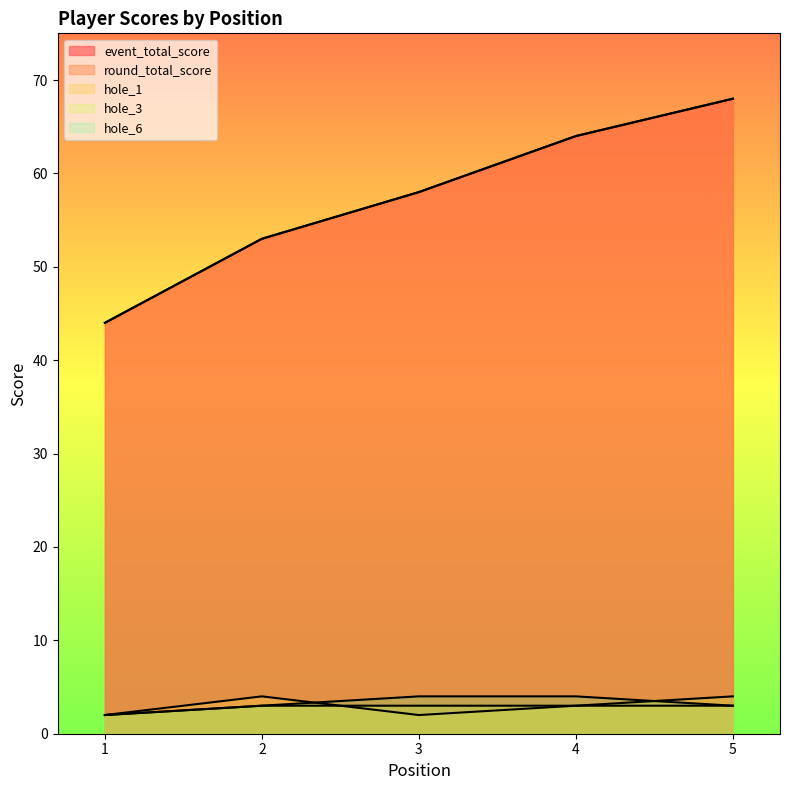

Reading left to right, transcribe all the data shown in this chart.

event_total_score: 44	53	58	64	68
round_total_score: 44	53	58	64	68
hole_1: 2	4	2	3	3
hole_3: 2	3	3	3	4
hole_6: 2	3	4	4	3